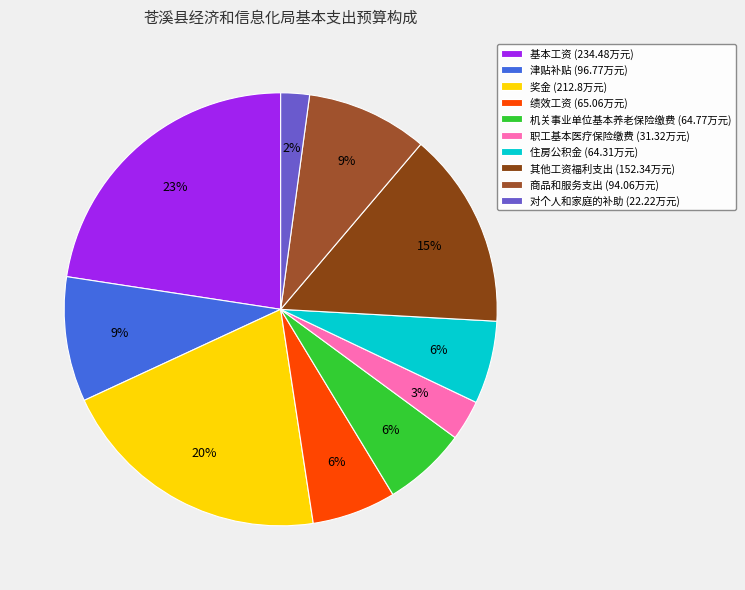

Does any single category account for the majority?

No